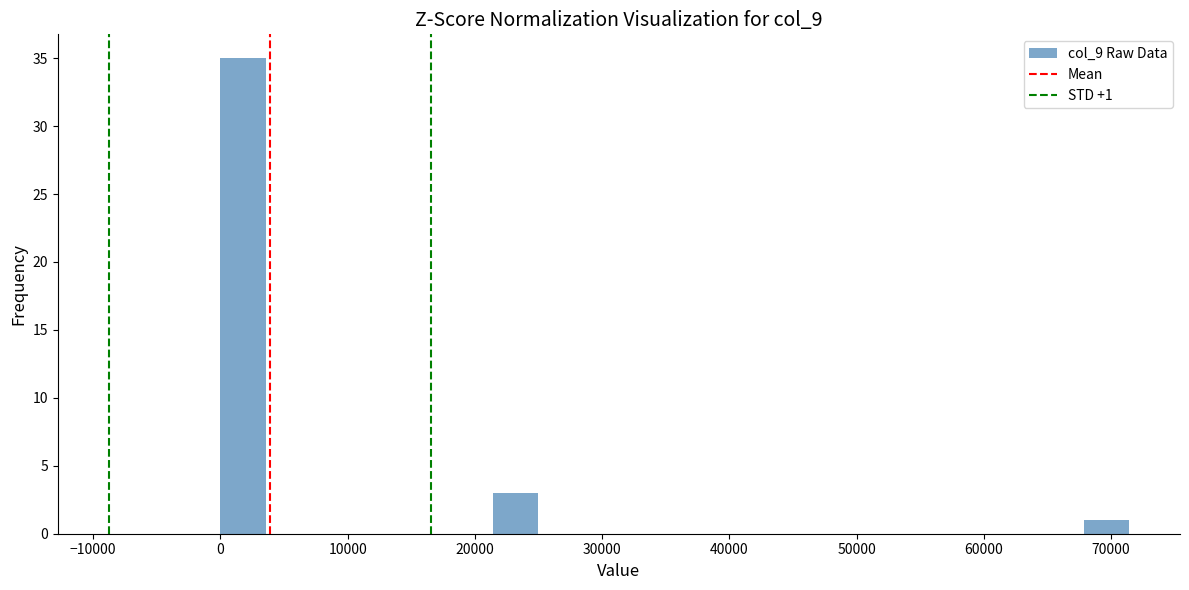

Around what value on the x-axis is the tallest bar? Give the approximate position of its centre, as read against the axis.

2000